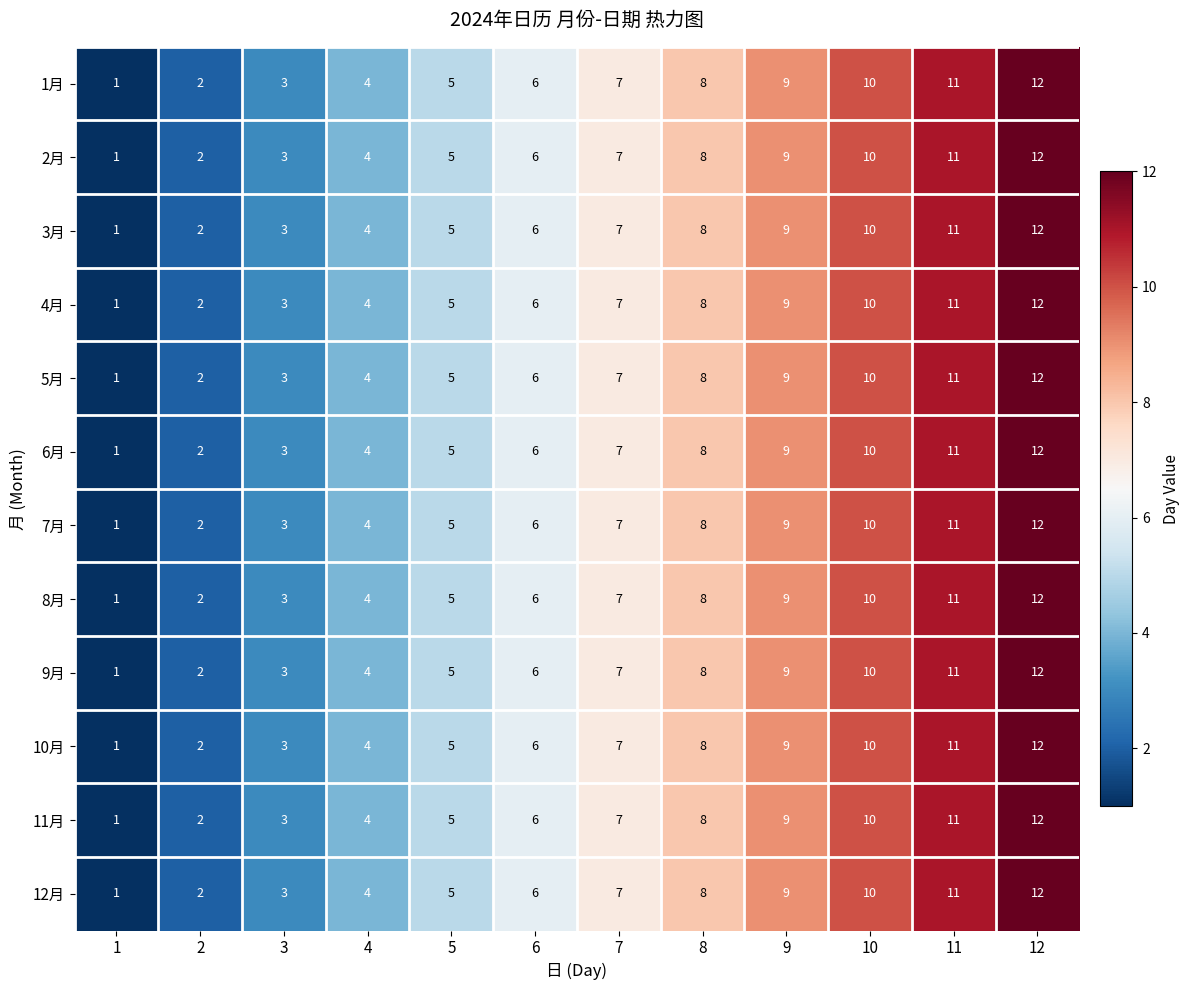

True or false: 1月 has a value of 13 at 9.

False